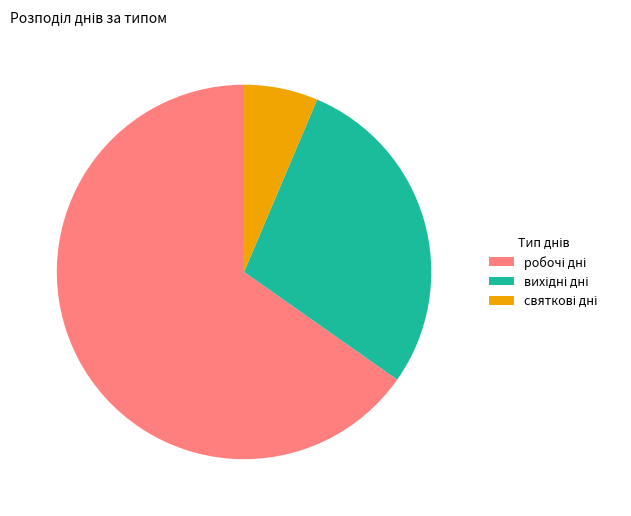

Is there any slice that represents more than half of the pie?

Yes